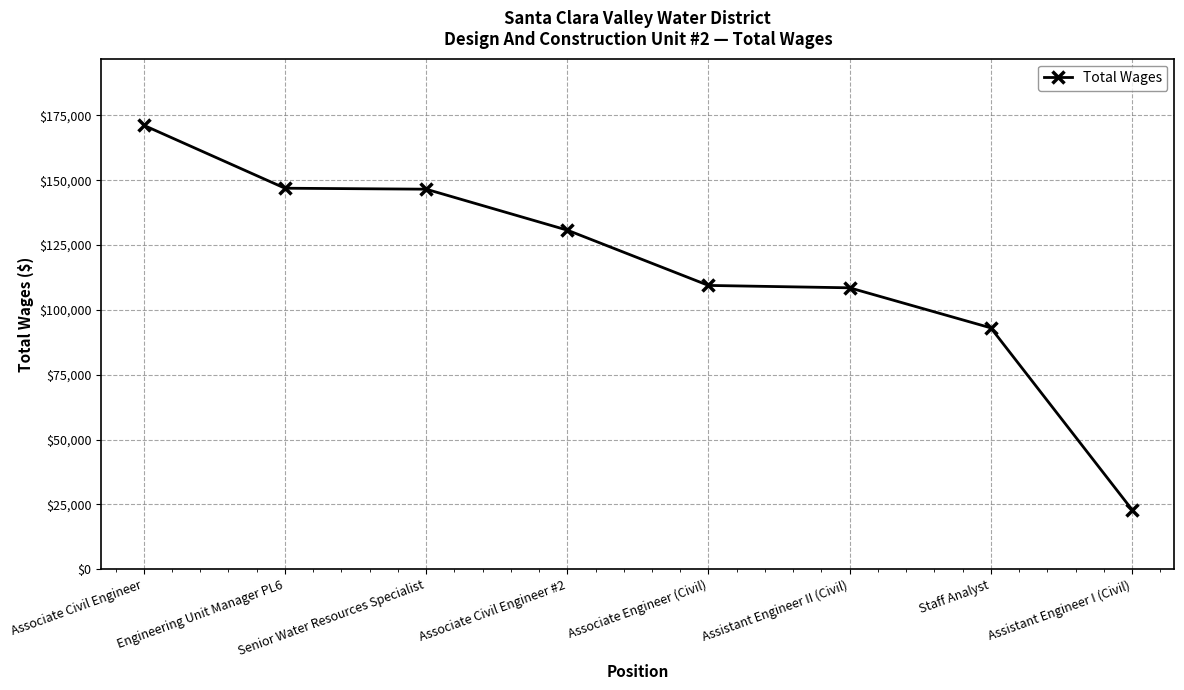

The chart shows a value of 146898 at Engineering Unit Manager PL6. True or false?

True